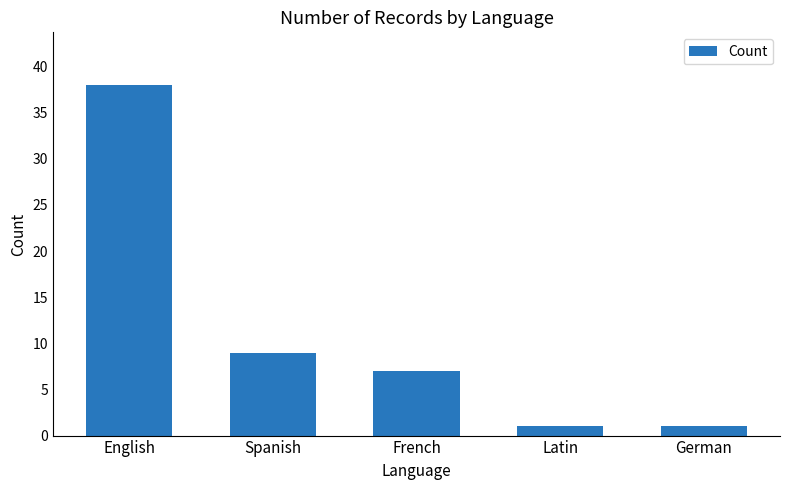

The value at Spanish is 9. True or false?

True